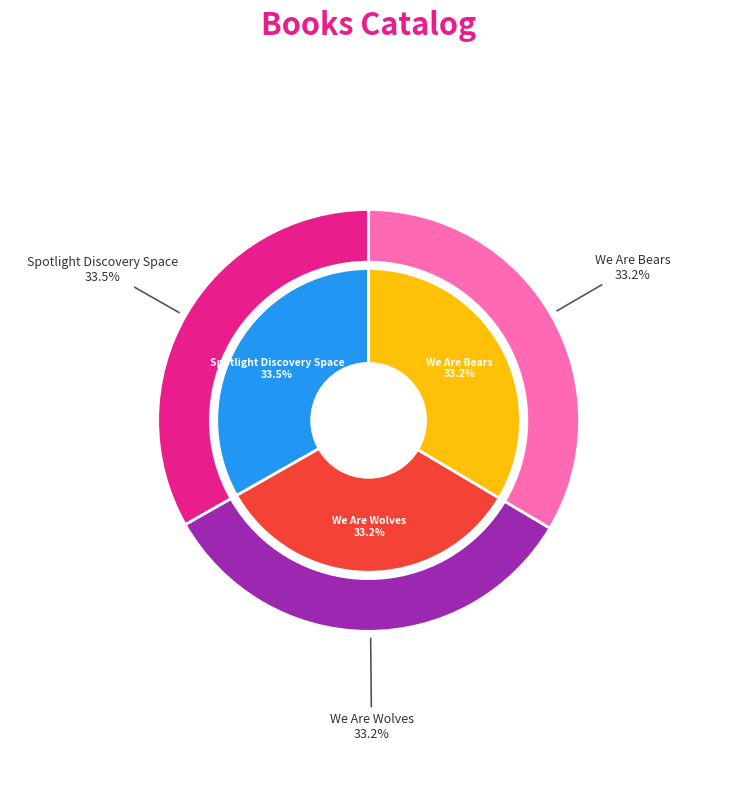

How many slices are in this pie chart?

3